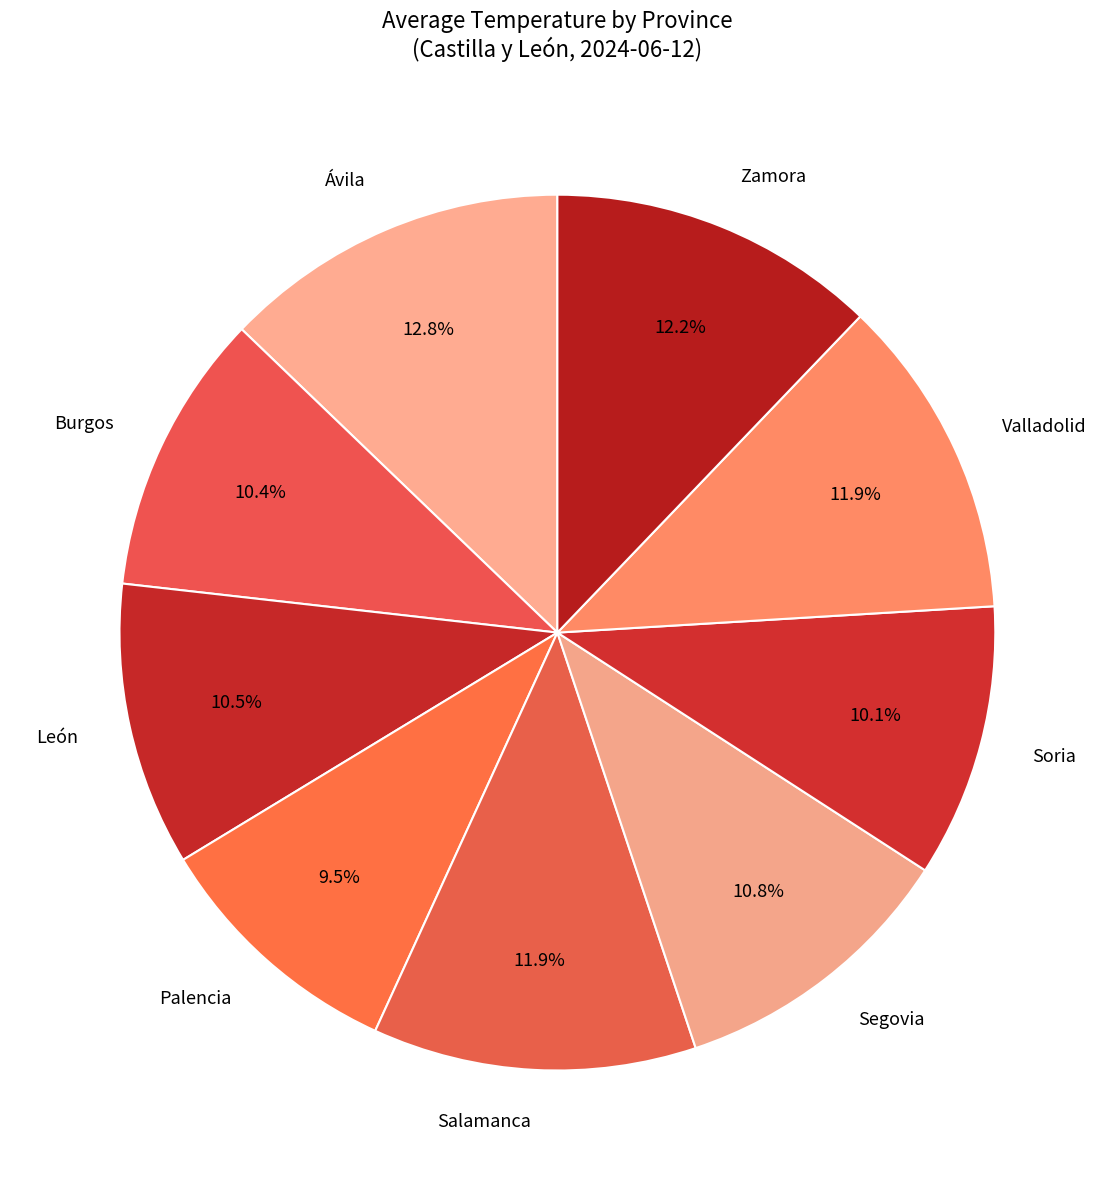

Which has a higher value, Salamanca or León?

Salamanca